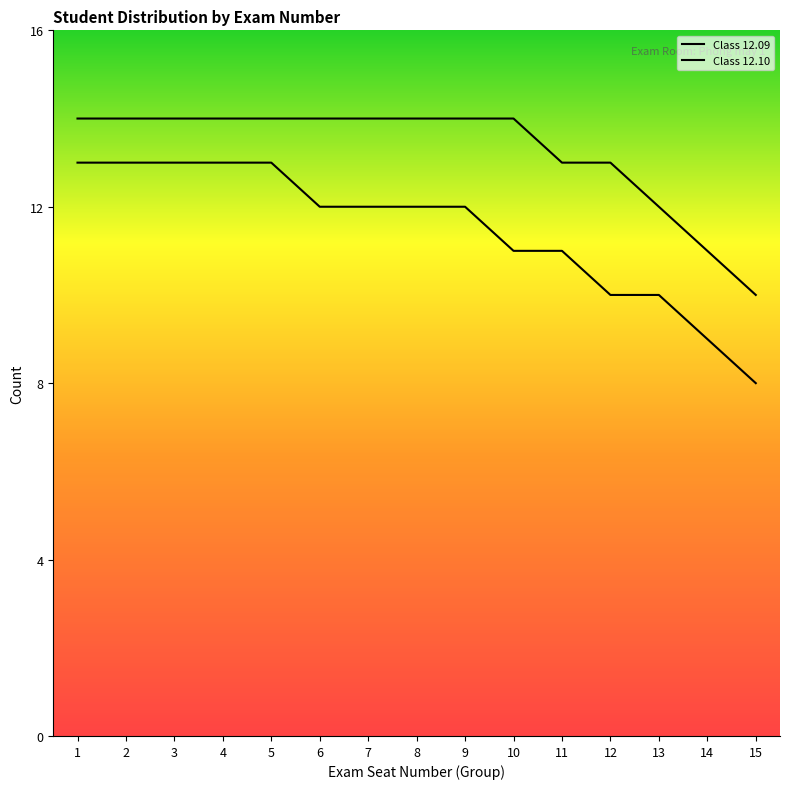

Reading left to right, extract all data points from this chart.

Class 12.09: 14	14	14	14	14	14	14	14	14	14	13	13	12	11	10
Class 12.10: 13	13	13	13	13	12	12	12	12	11	11	10	10	9	8